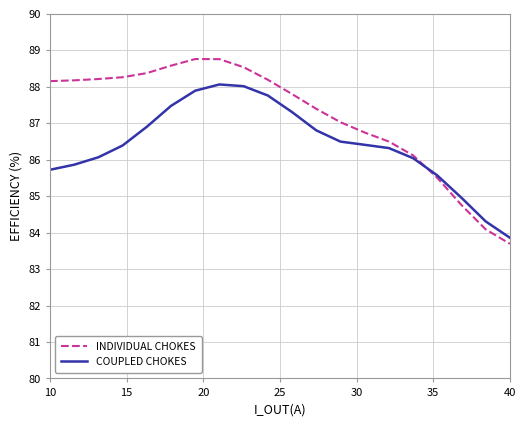

What is the highest value of the INDIVIDUAL CHOKES series?

88.8